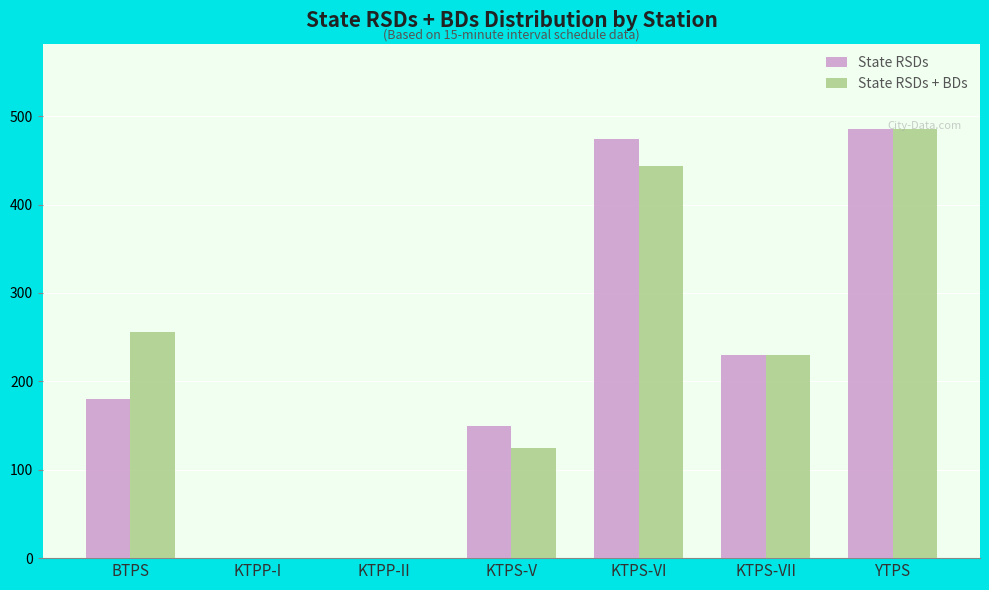

What is the sum of the State RSDs + BDs values at KTPS-VI and YTPS?

928.8